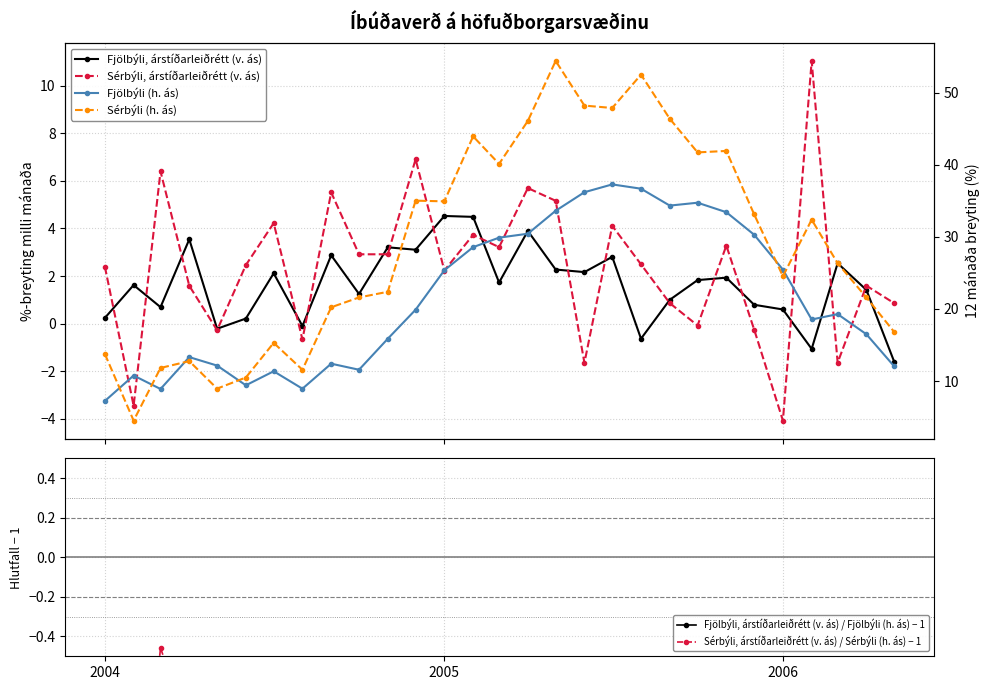

What is the value of the Sérbýli (h. ás) point at the 11th from the left?

22.4